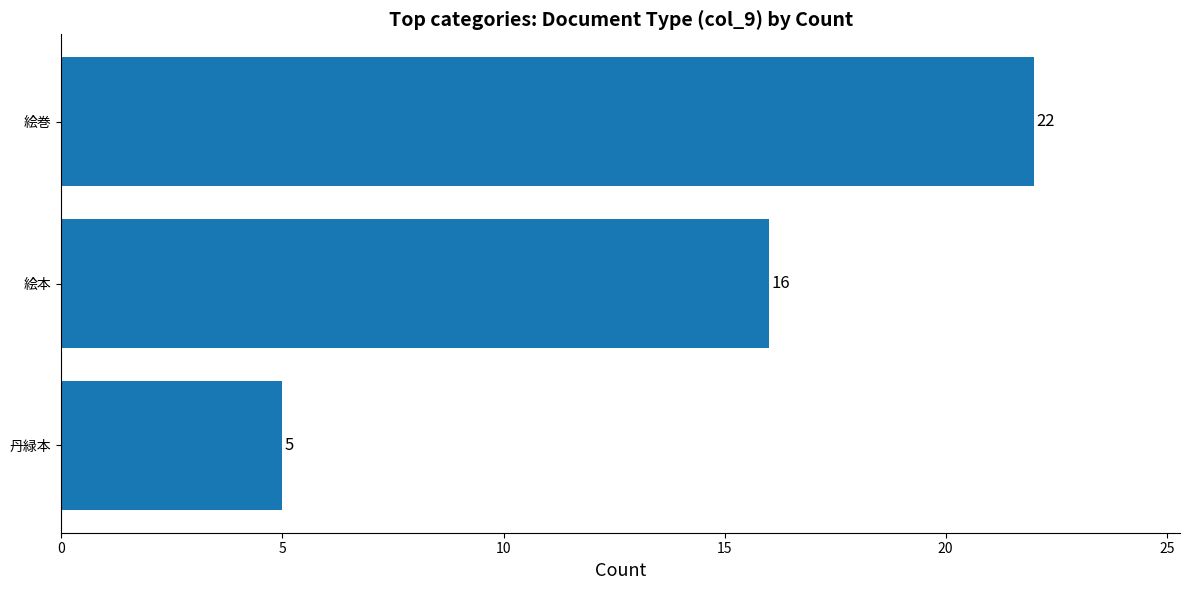

Count the values in the range 5 to 22.

3